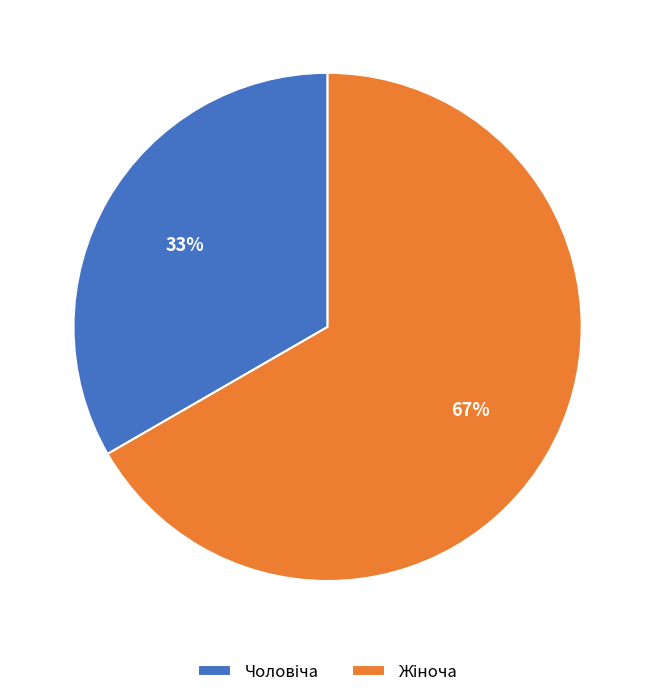

To the nearest percent, what is the average slice percentage?

50%